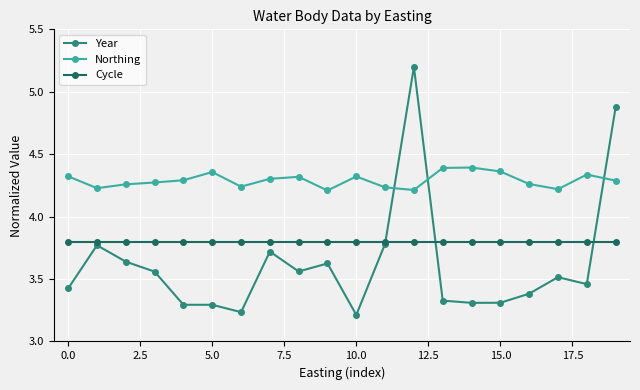

True or false: Northing has more than 1 interior local peaks.

True